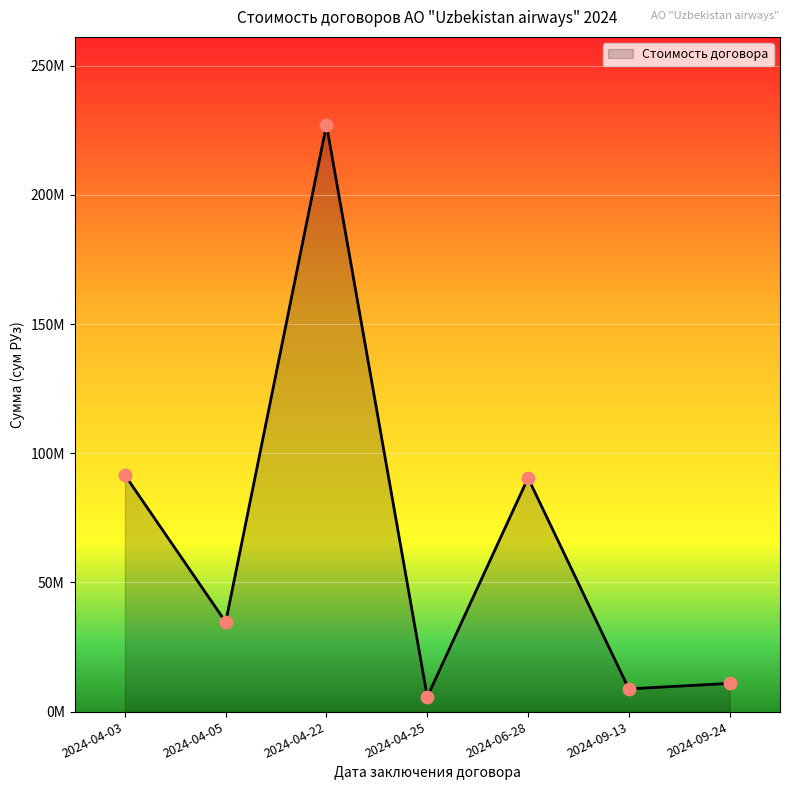

What is the ratio of the value at 2024-06-28 to the value at 2024-09-13?

10.3